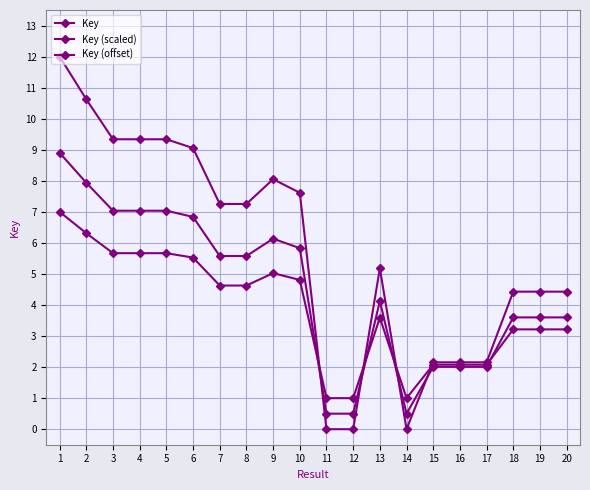

How many data points in Key are less than 7?

10